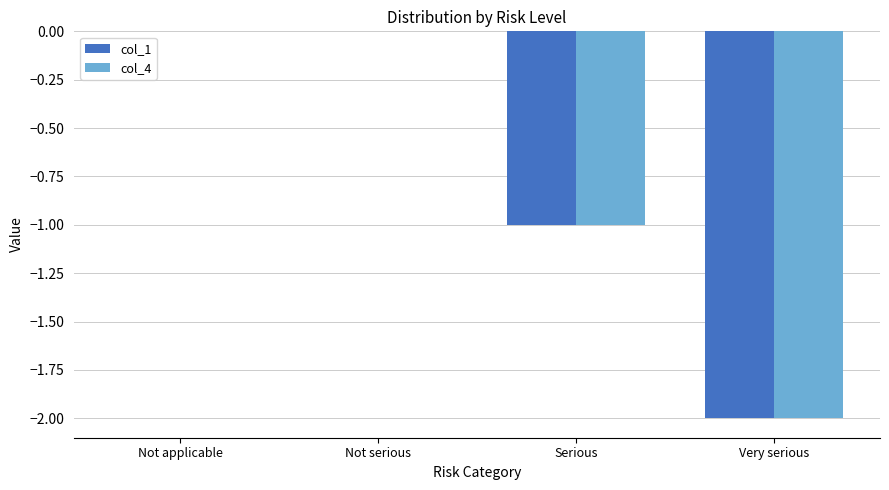

Is the value of col_4 at Not applicable greater than the value of col_1 at Serious?

Yes